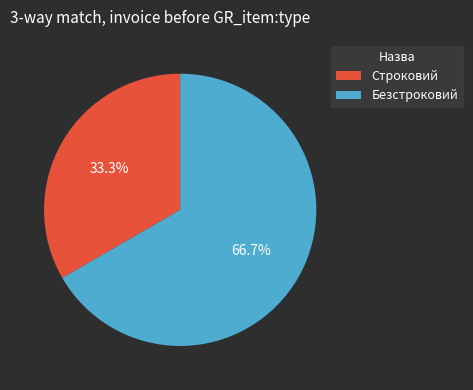

Rank the categories by value from highest to lowest.

Безстроковий, Строковий